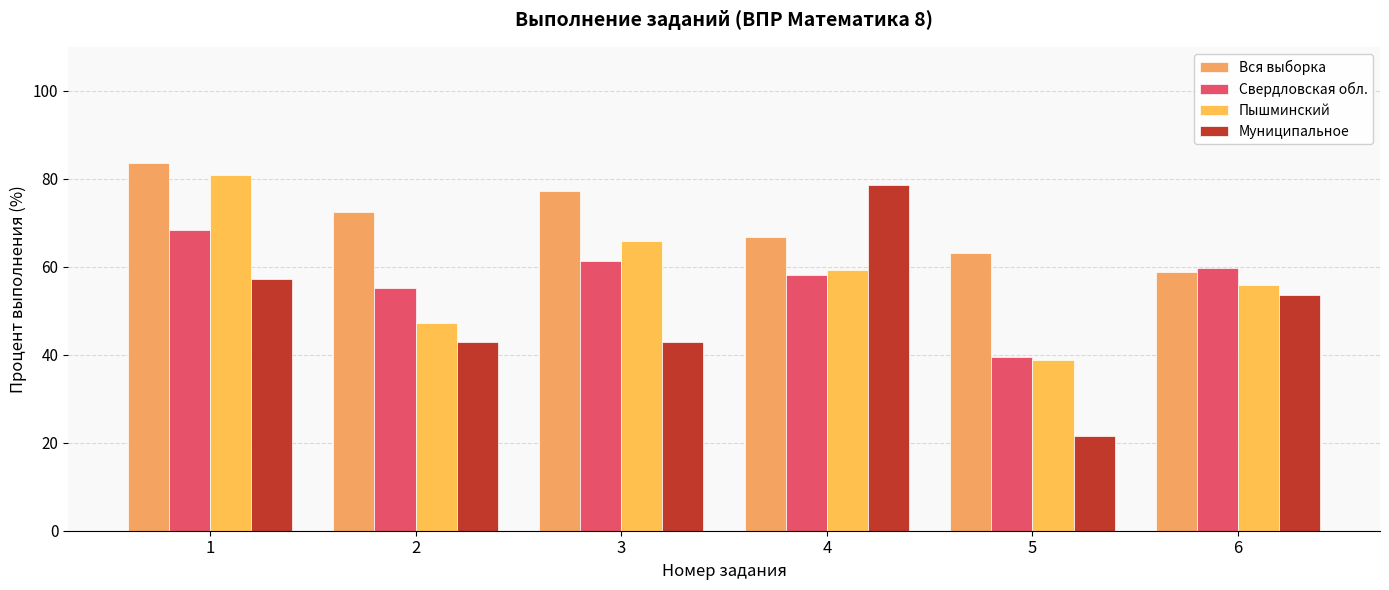

Reading right to left, what are all the values shown in this chart?

Вся выборка: 6=58.7	5=63.1	4=66.8	3=77.2	2=72.5	1=83.6
Свердловская обл.: 6=59.7	5=39.5	4=58.0	3=61.3	2=55.1	1=68.5
Пышминский: 6=55.8	5=38.8	4=59.4	3=65.9	2=47.2	1=80.8
Муниципальное: 6=53.6	5=21.4	4=78.6	3=42.9	2=42.9	1=57.1